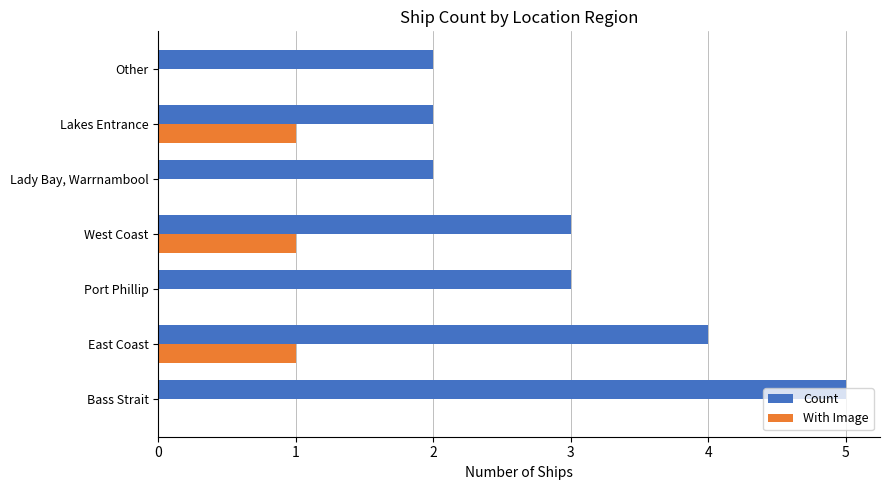

Which series has the largest total across all categories?

Count